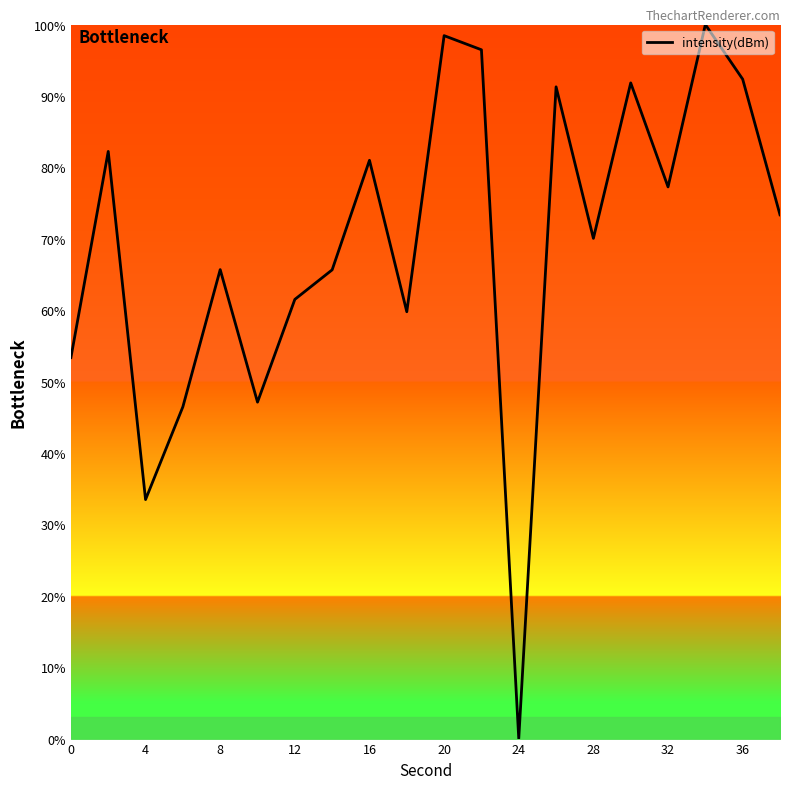

What is the maximum value shown in the chart?

100.0